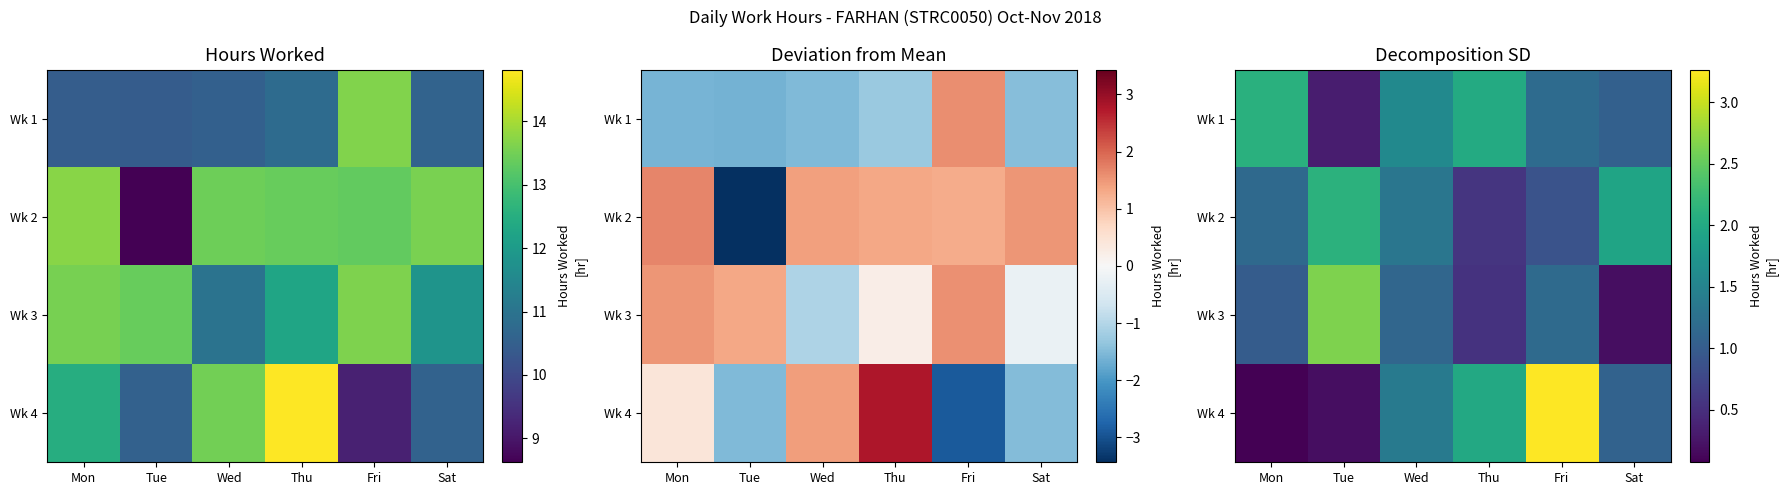

Is the value of Wk 3 at Mon greater than the value of Wk 4 at Thu?

No